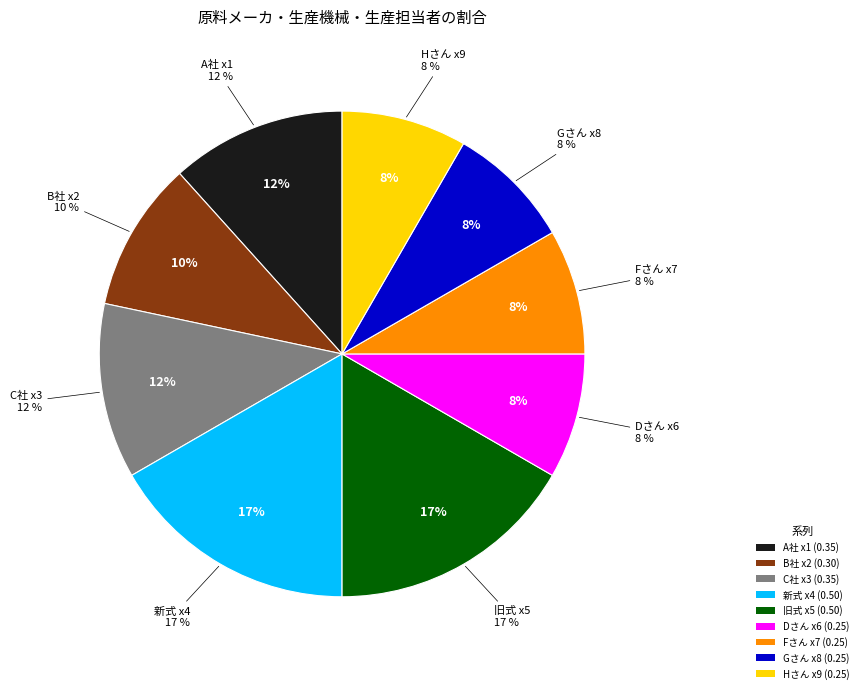

The A社 x1 slice represents 27% of the pie. True or false?

False